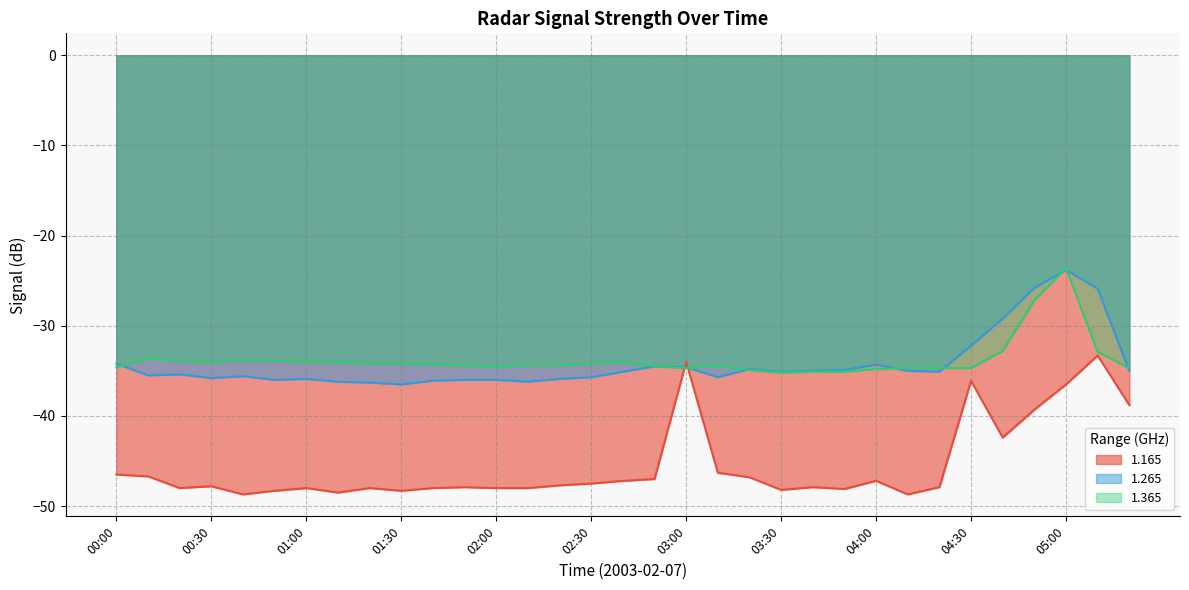

Where do 1.365 and 1.265 first cross each other?

00:00 and 00:10